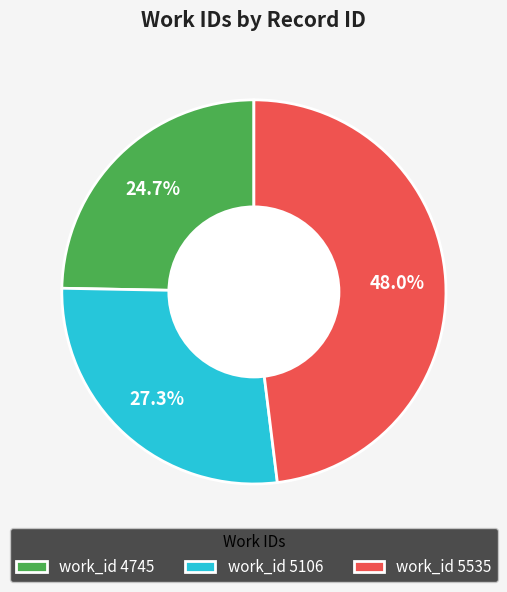

How much of the chart is everything except work_id 5535?

52.0%